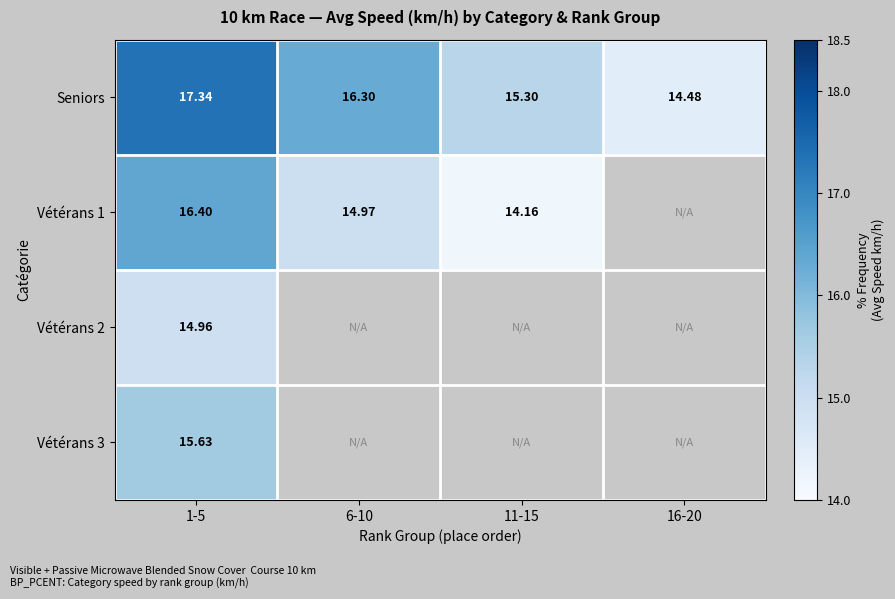

List the labels in order of Vétérans 2 value, smallest first.

1-5, 6-10, 11-15, 16-20